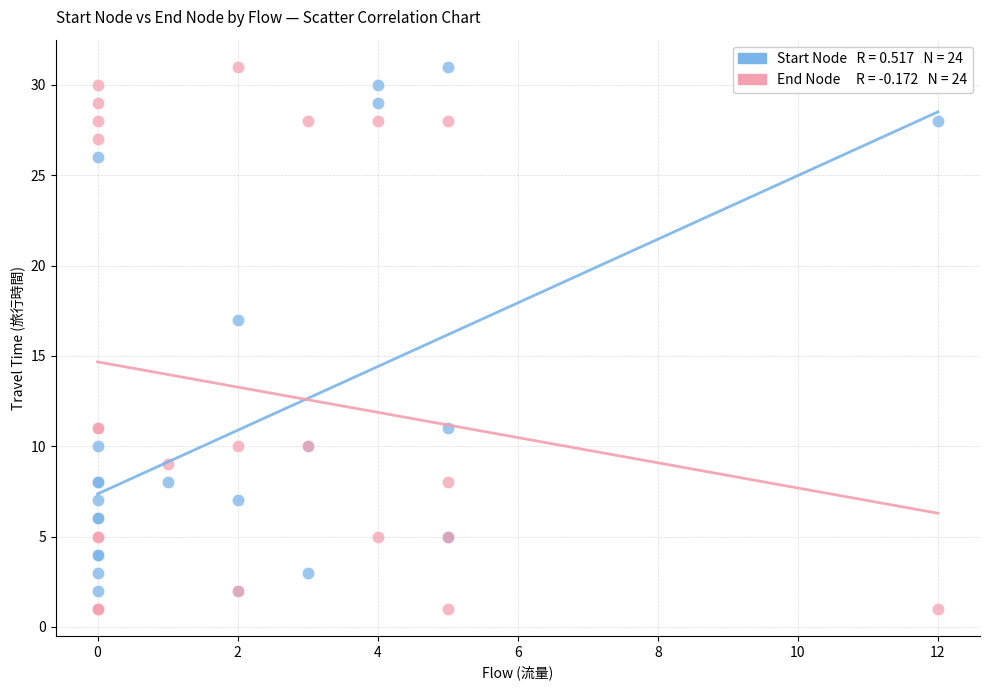

Across all series, what Y value is closest to 16?

17